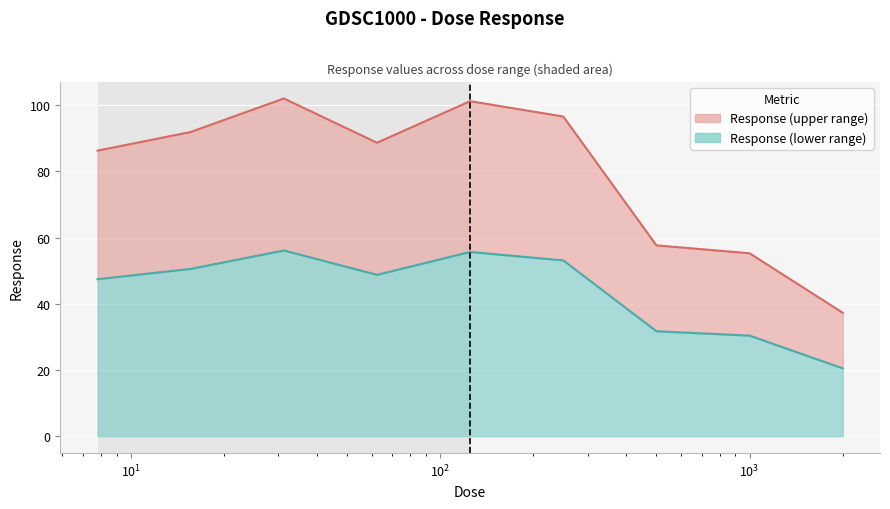

Is it true that the value at 7.8125 is 86.2?

True